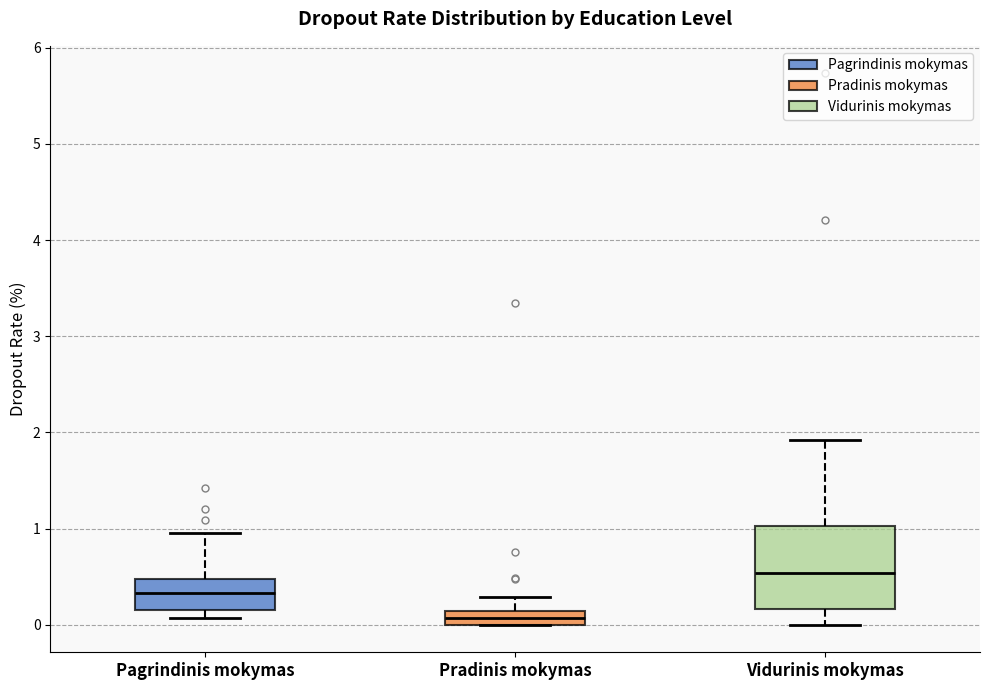

Which box has the highest median line?

Vidurinis mokymas